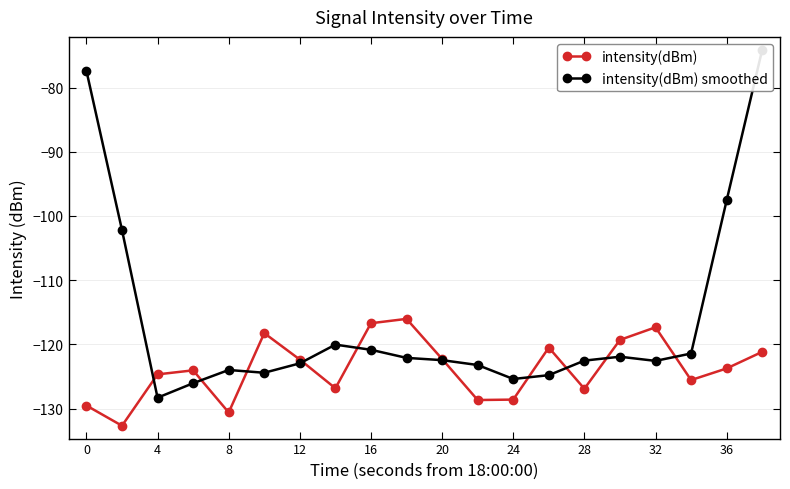

True or false: intensity(dBm) has more than 1 interior local peaks.

True